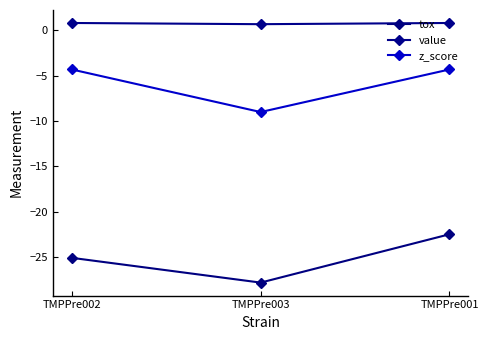

Which category has the lowest value in the tox series?

TMPPre003